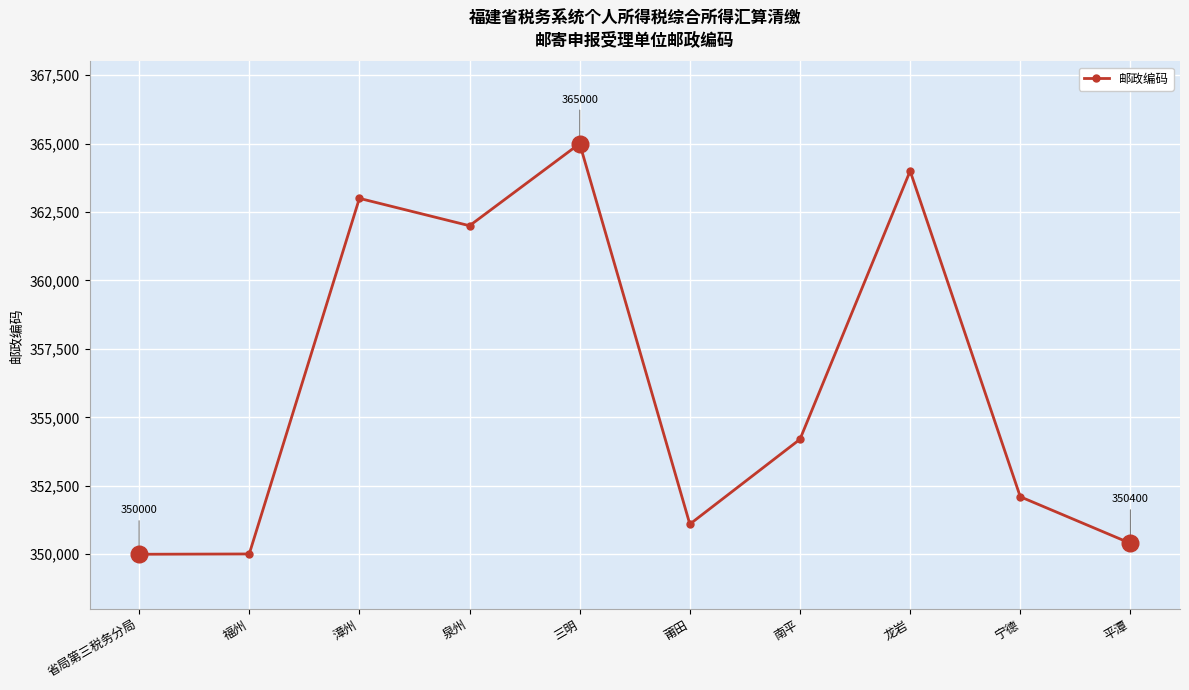

The value at 福州 is 71067. True or false?

False